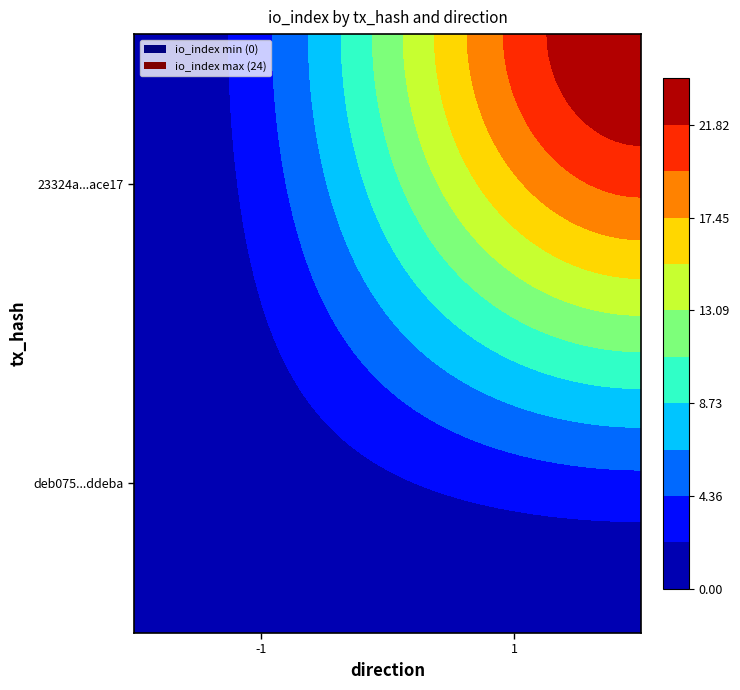

List the series in order of their peak value, highest first.

23324aee1132f598e43e0a9c38c38585aface17, deb075776388846b04255be0f23e41b5a2ddeba